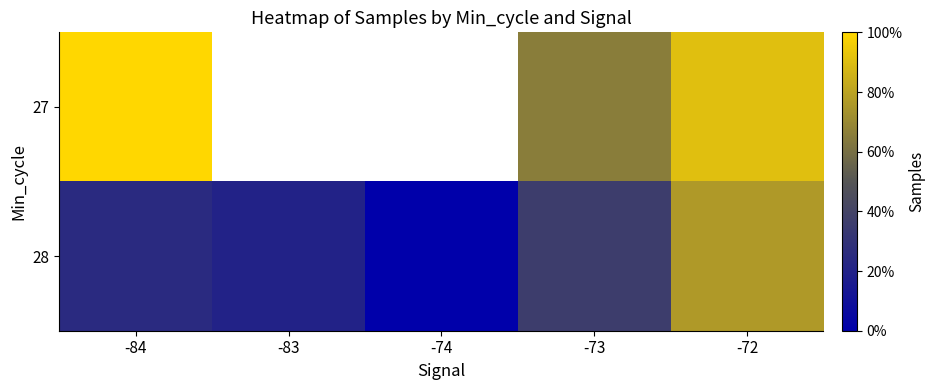

At which category is the sum across all series the highest?

-72